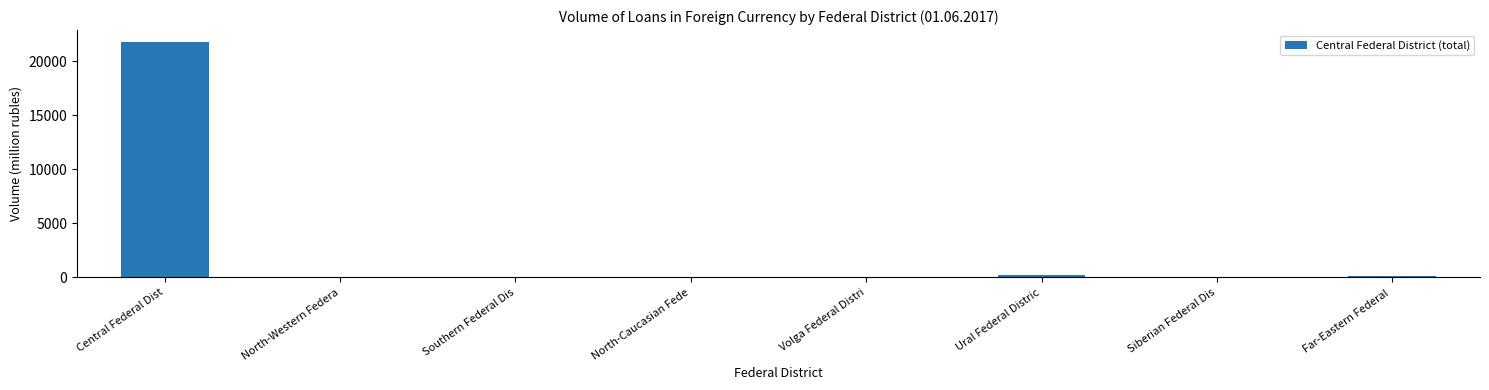

Count the number of categories in the chart.

8